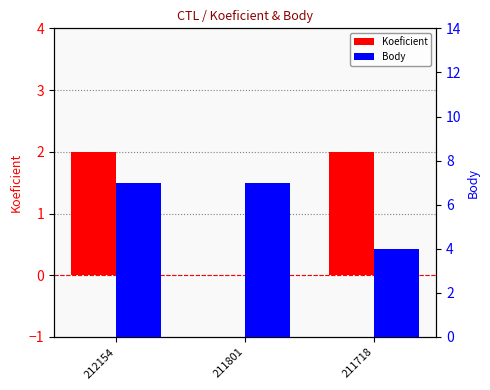

At 211801, list the series in order from largest to smallest.

Body, Koeficient